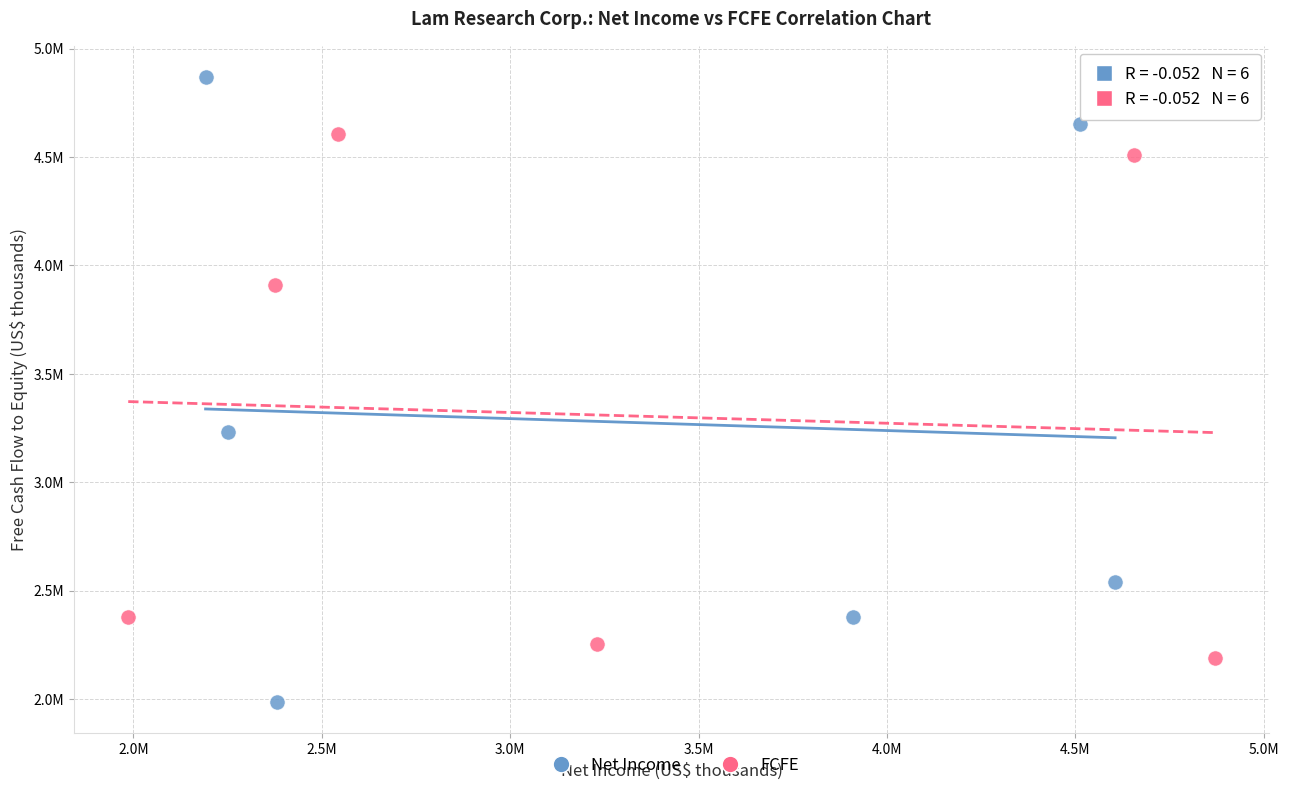

Which series has the largest Y range (max minus min)?

Net Income